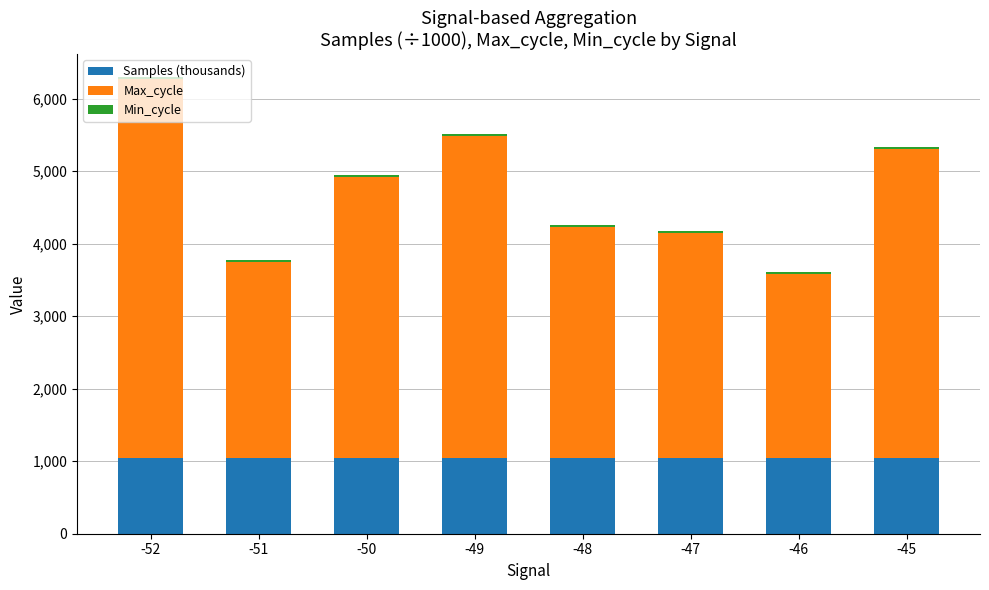

What is the maximum value for Samples (thousands)?

1042.3